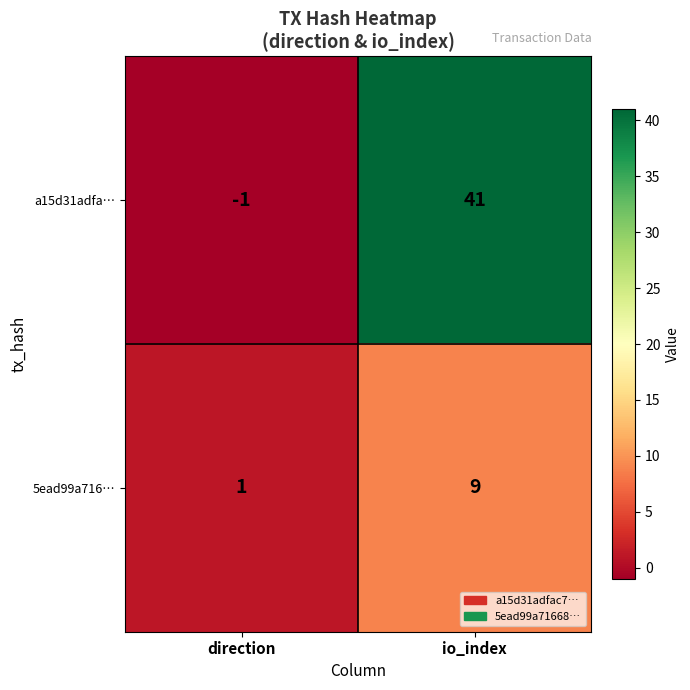

Which series has the widest spread of values?

a15d31adfa…